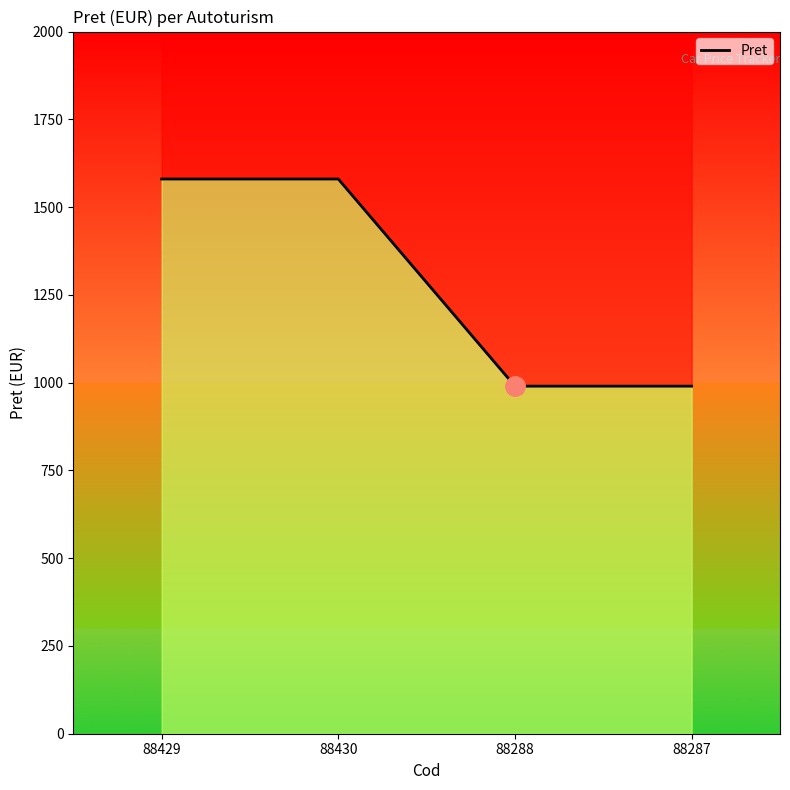

Which label corresponds to the largest value in the chart?

88429